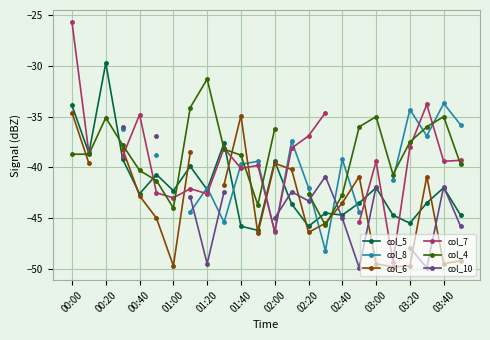

Is it true that col_5 equals -42.3 at 01:00?

True